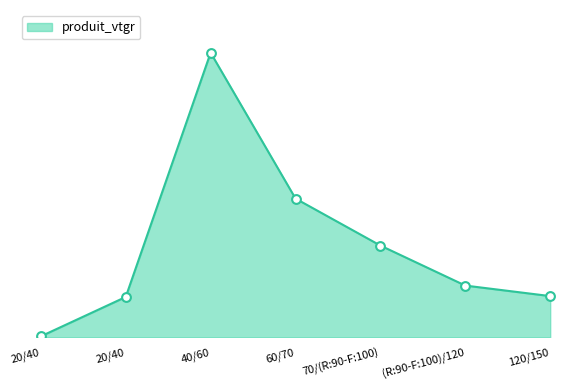

Which has a higher value, 20/40 or 60/70?

60/70